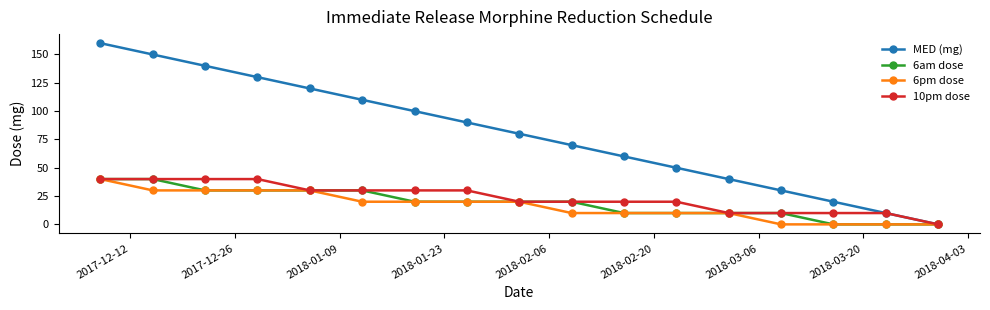

Does the chart display data point markers on the line(s)?

Yes